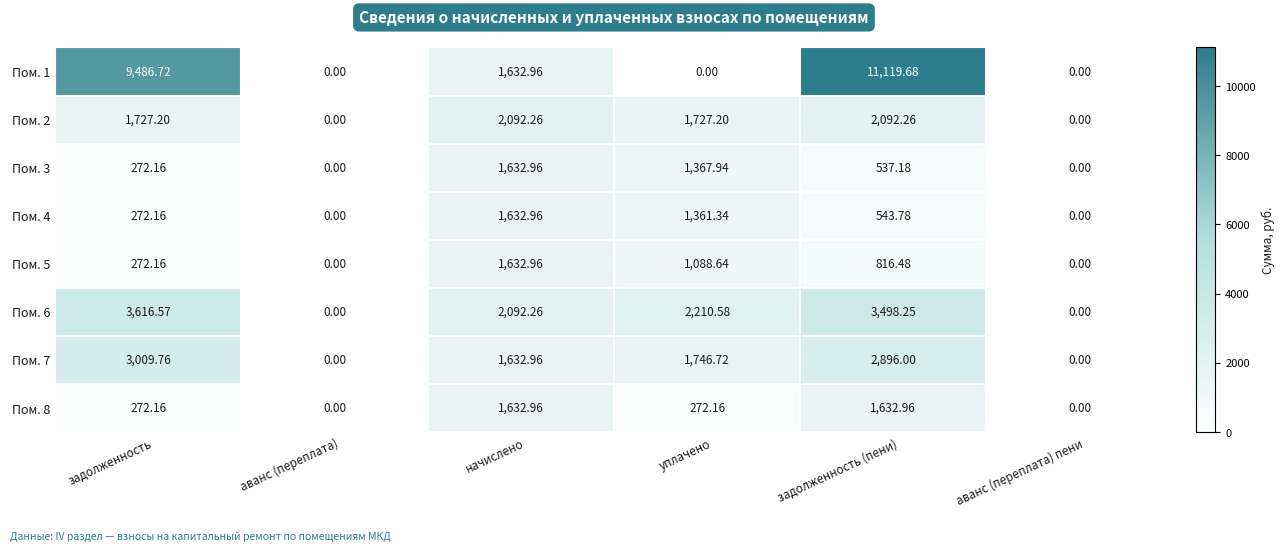

What is the spread (max minus min) of values at уплачено?

2210.6